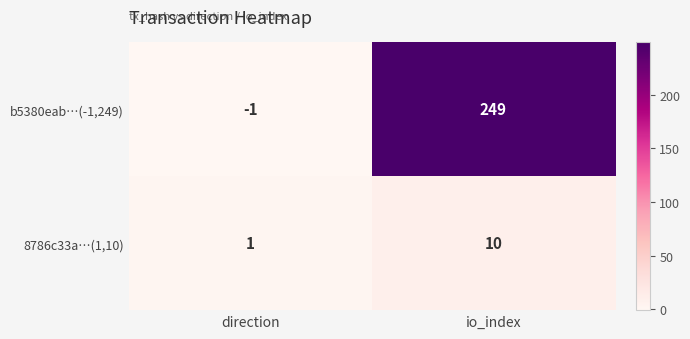

At which label is 8786c33a…(1,10) closest to 5?

direction